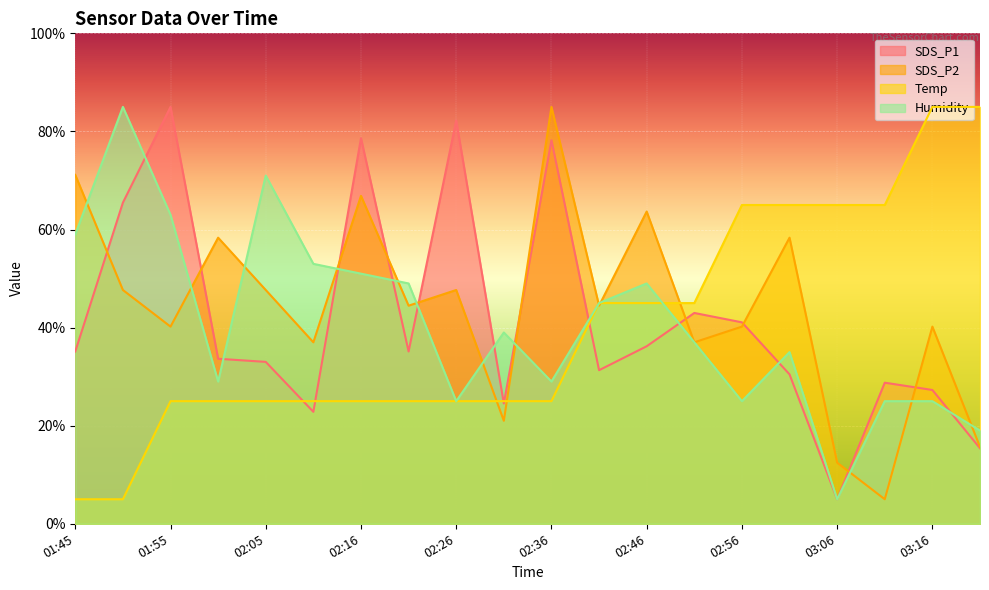

What is the maximum value shown in the chart?

85.0